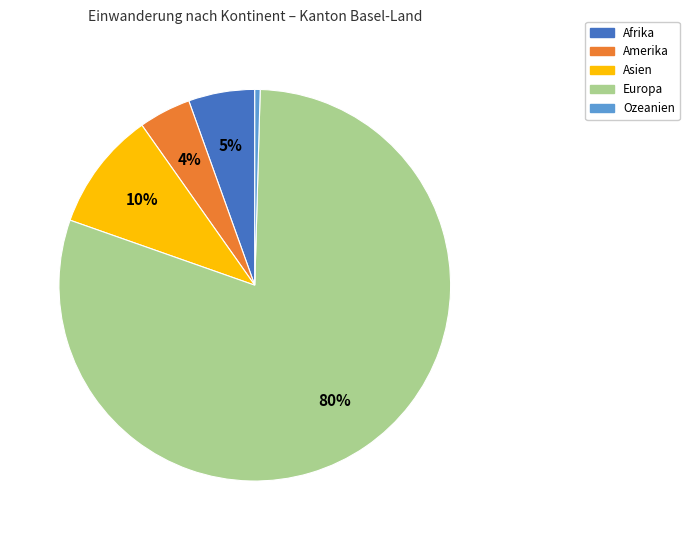

Between Amerika and Afrika, which is larger?

Afrika